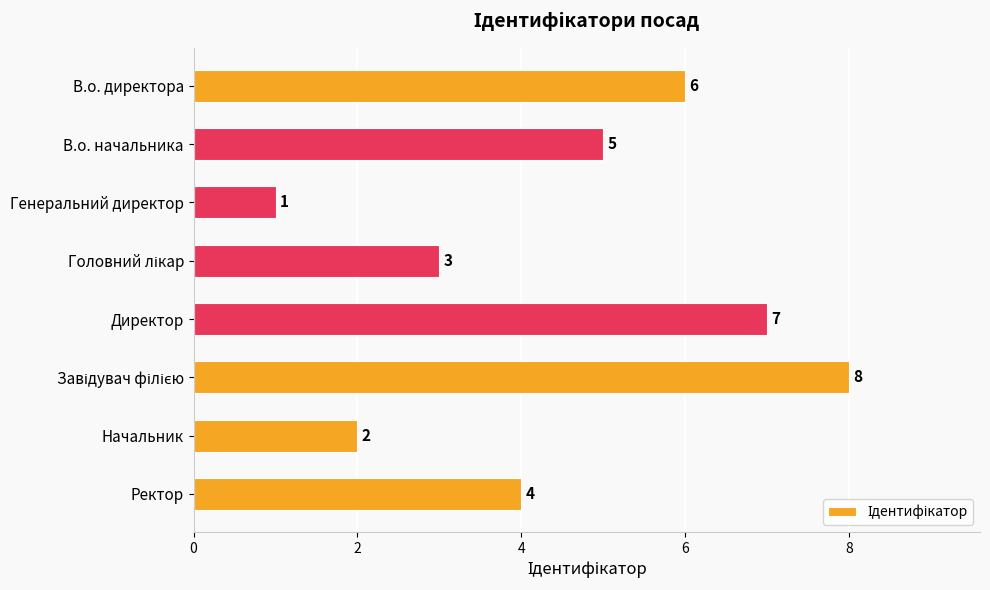

Does the chart contain any negative values?

No